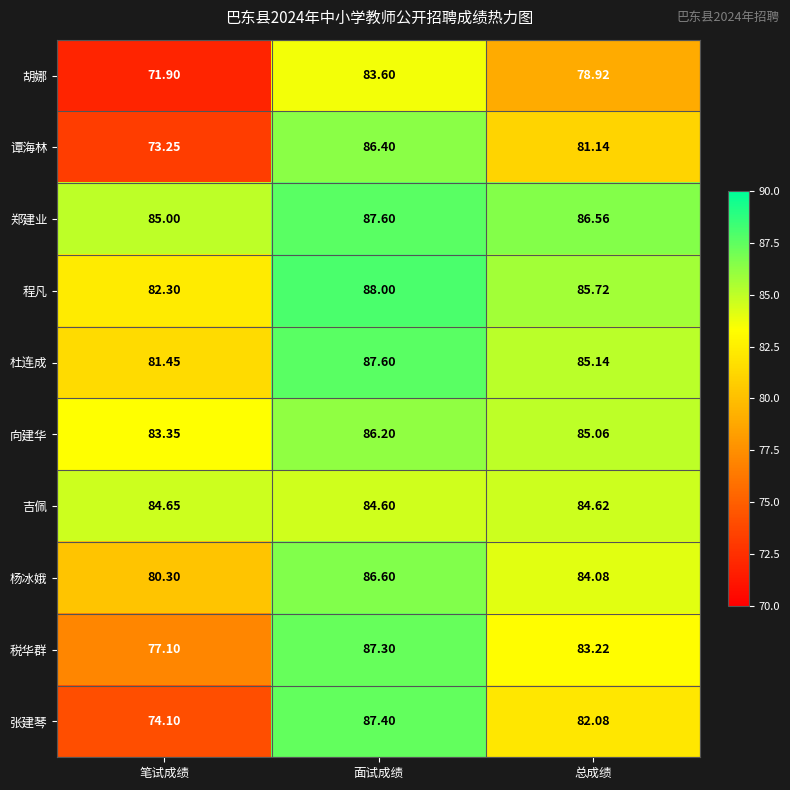

Count the number of data series in this chart.

10